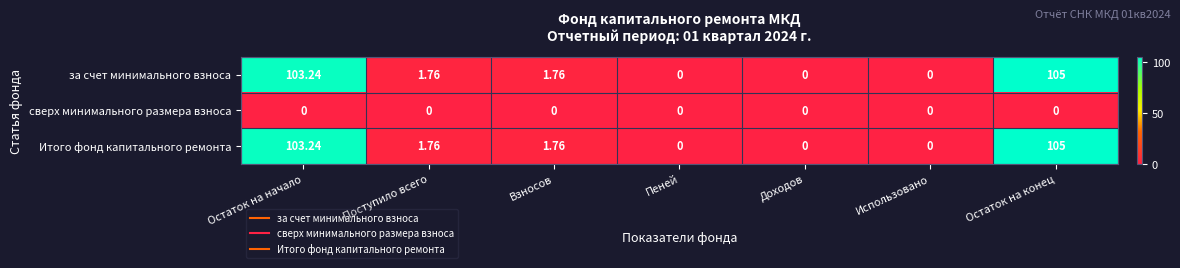

Where does the за счет минимального взноса series first go above 1?

Остаток на начало